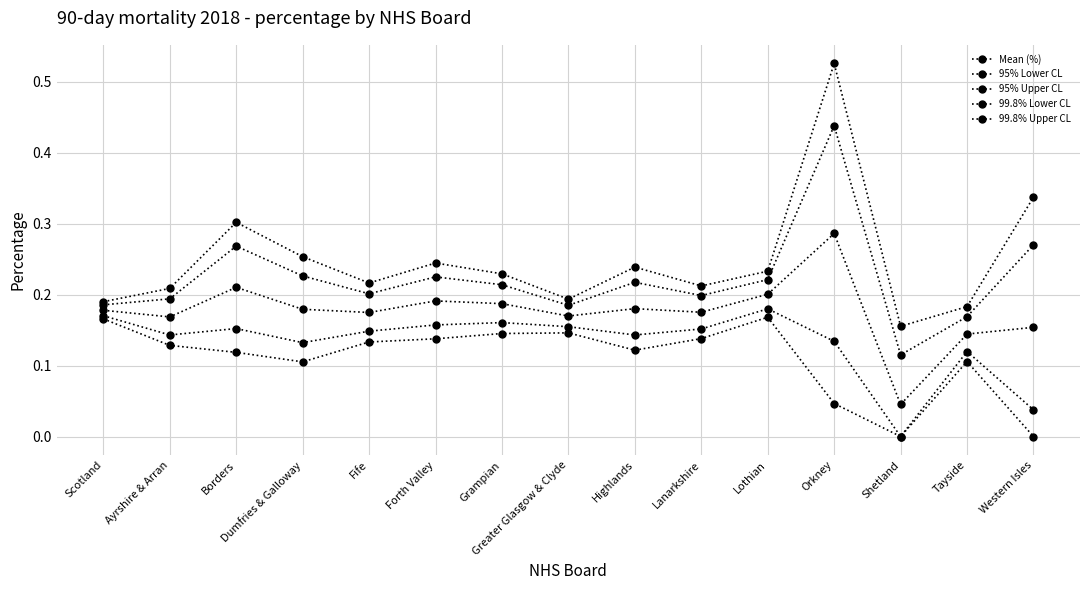

List the series in order of their overall mean, lowest first.

99.8% Lower CL, 95% Lower CL, Mean (%), 95% Upper CL, 99.8% Upper CL